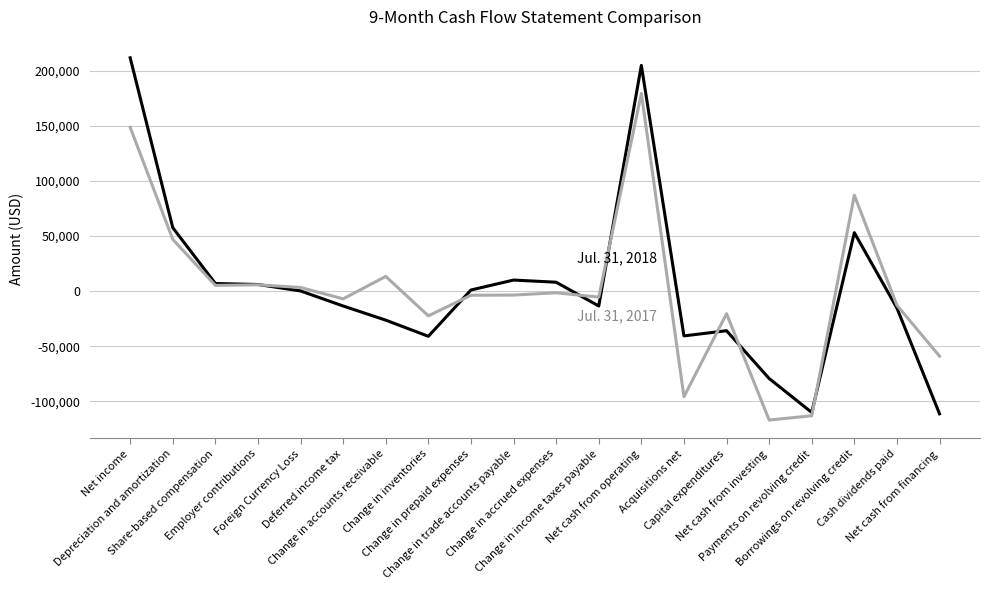

What is the minimum value shown in the chart?

-116889